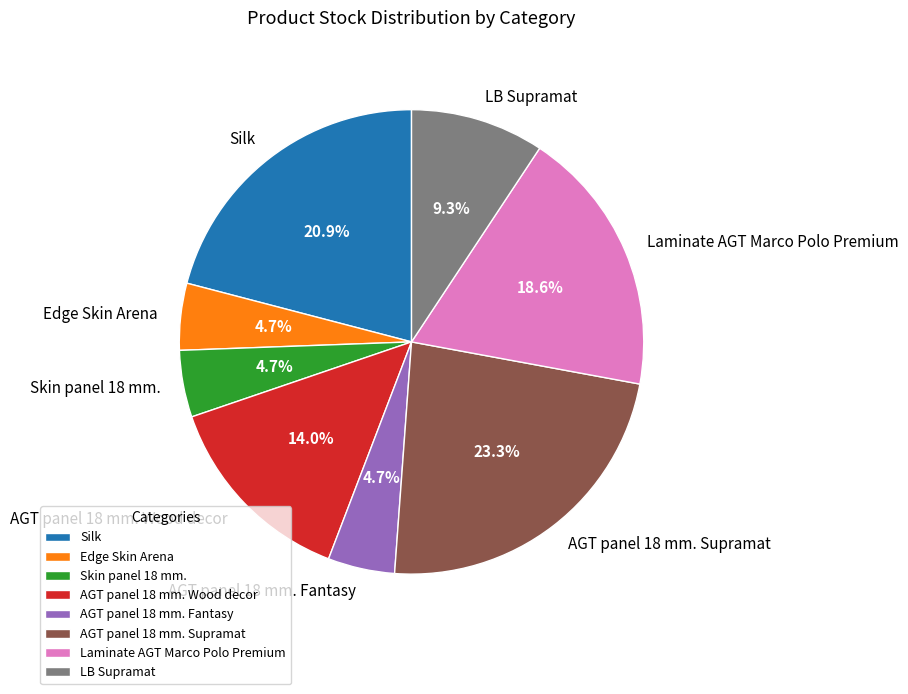

Between AGT panel 18 mm. Wood decor and Skin panel 18 mm., which is larger?

AGT panel 18 mm. Wood decor